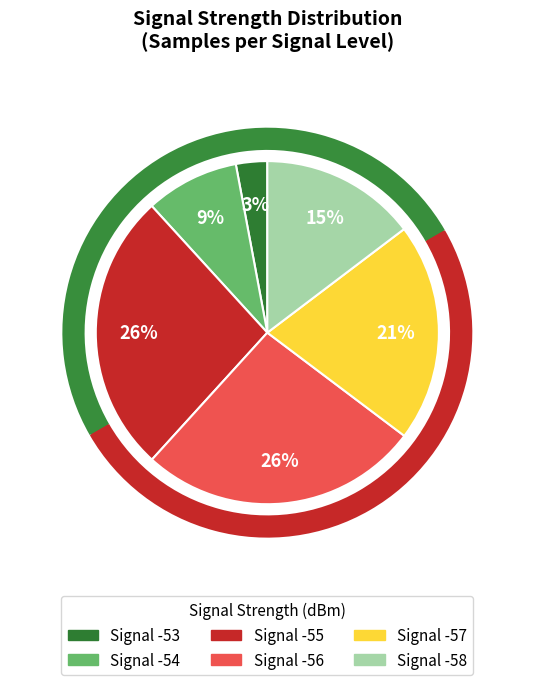

To the nearest percent, what percentage of the pie is Signal -56?

26%